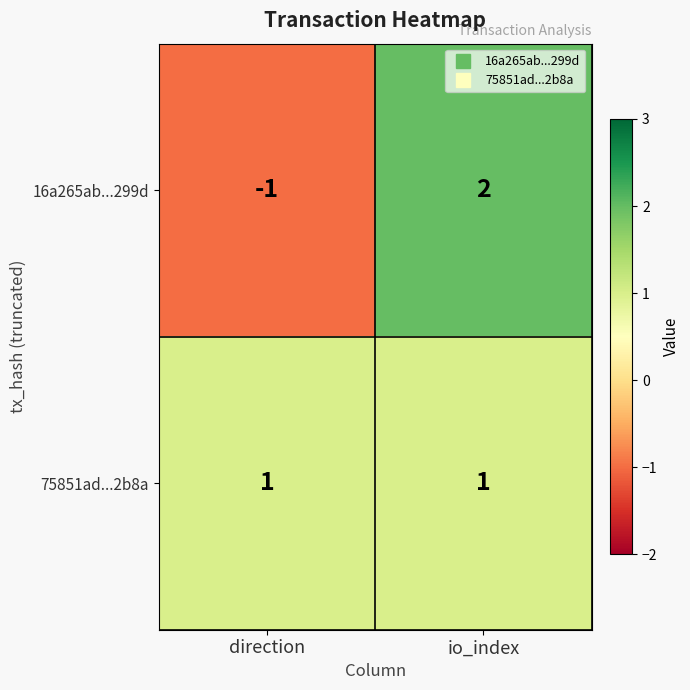

Which label corresponds to the largest value in the chart?

io_index